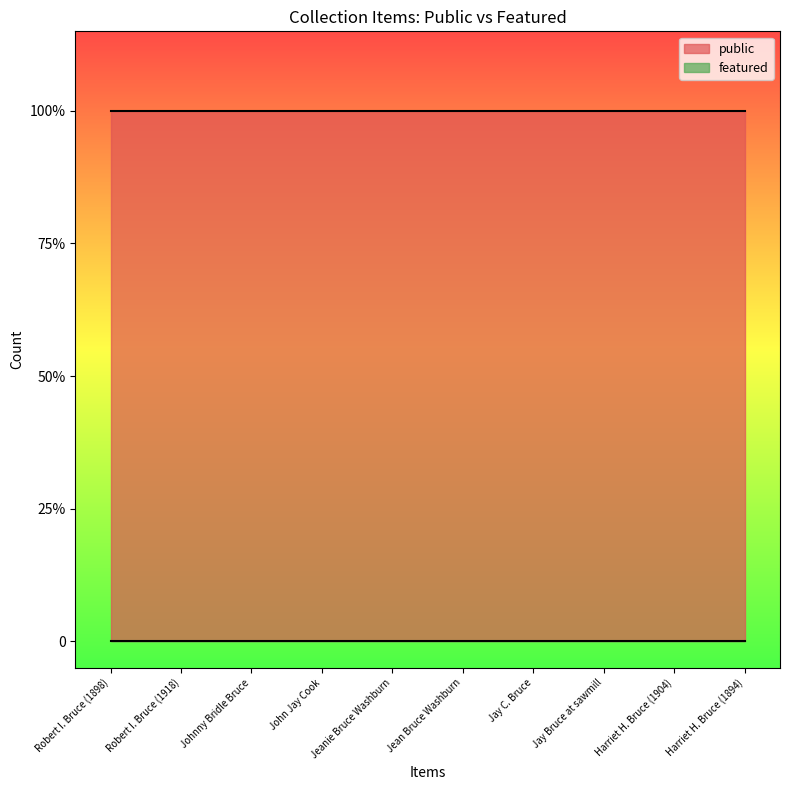

What is the total value across all series at Harriet H. Bruce (1904)?

1